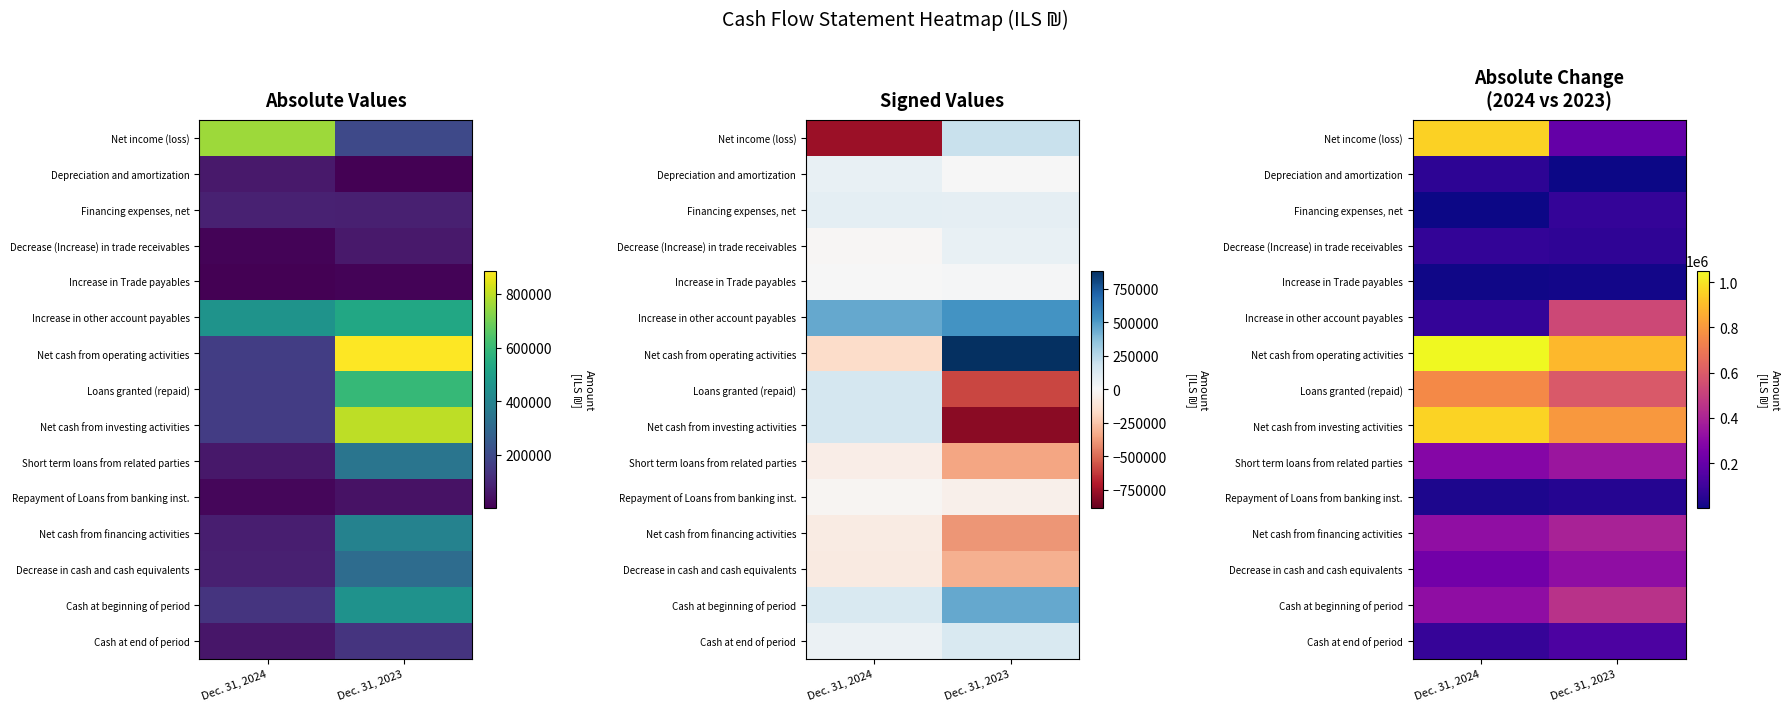

The Increase in other account payables series shows 532437 at Dec. 31, 2023. True or false?

True